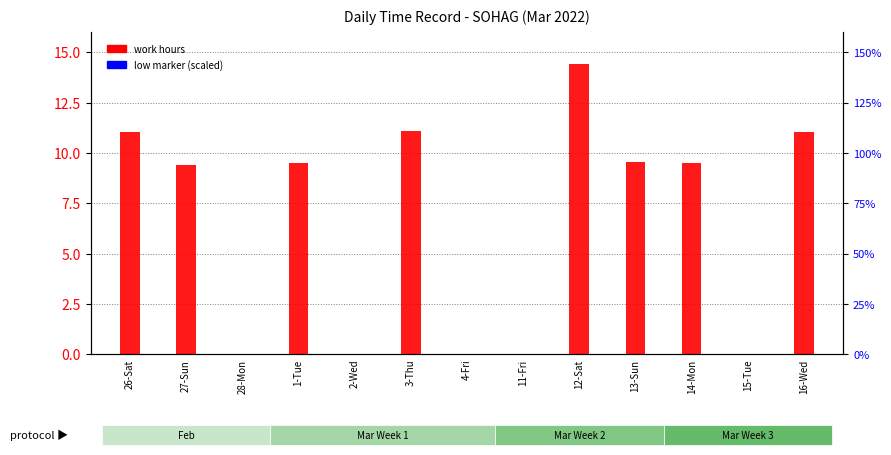

Which series changed the most between 1-Tue and 16-Wed?

work hours